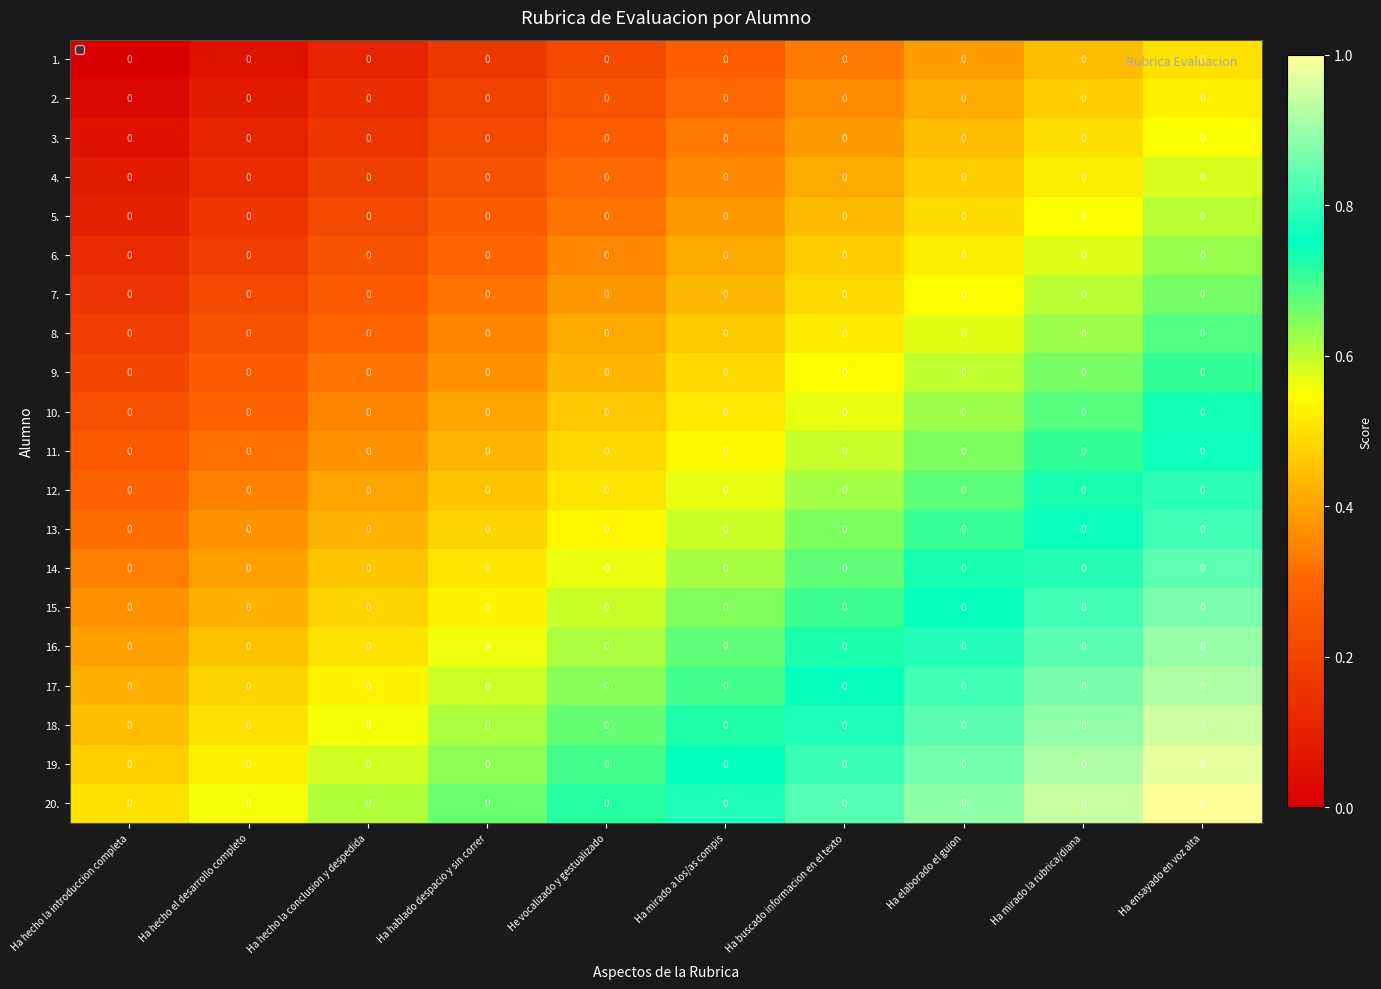

What is the maximum value for 20.?

1.0